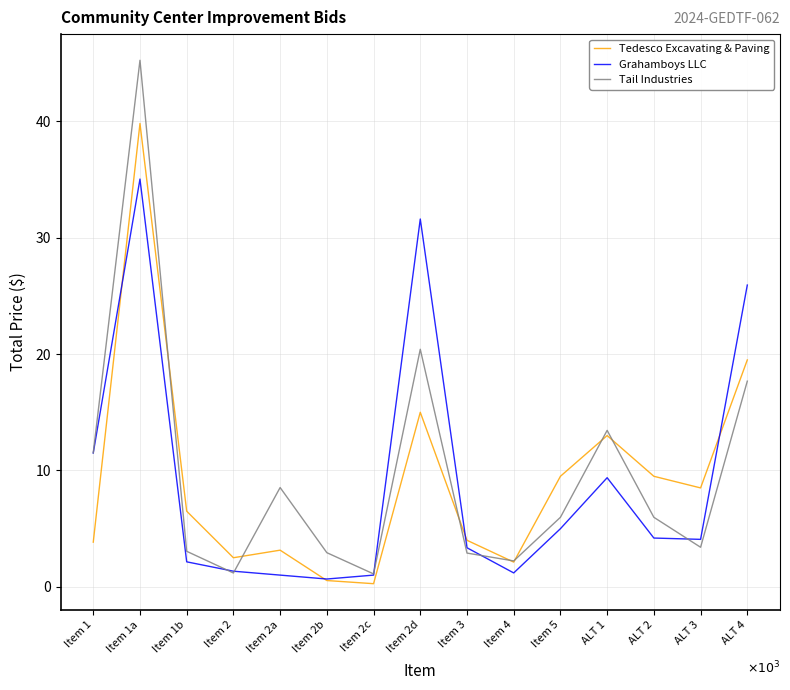

Reading right to left, transcribe all the data shown in this chart.

Tedesco Excavating & Paving: ALT 4=19500.0	ALT 3=8500.0	ALT 2=9500.0	ALT 1=13000.0	Item 5=9500.0	Item 4=2125.0	Item 3=4000.0	Item 2d=15000.0	Item 2c=270.0	Item 2b=540.0	Item 2a=3150.0	Item 2=2500.0	Item 1b=6500.0	Item 1a=39820.0	Item 1=3840.0
Grahamboys LLC: ALT 4=25933.0	ALT 3=4079.0	ALT 2=4192.0	ALT 1=9377.0	Item 5=4996.0	Item 4=1195.0	Item 3=3357.0	Item 2d=31609.0	Item 2c=1007.0	Item 2b=671.0	Item 2a=1007.1	Item 2=1343.0	Item 1b=2148.0	Item 1a=35041.6	Item 1=11500.8
Tail Industries: ALT 4=17675.0	ALT 3=3400.0	ALT 2=5975.0	ALT 1=13446.0	Item 5=5975.0	Item 4=2225.0	Item 3=2900.0	Item 2d=20415.0	Item 2c=1110.0	Item 2b=2934.0	Item 2a=8532.0	Item 2=1189.0	Item 1b=3054.0	Item 1a=45250.0	Item 1=11520.0